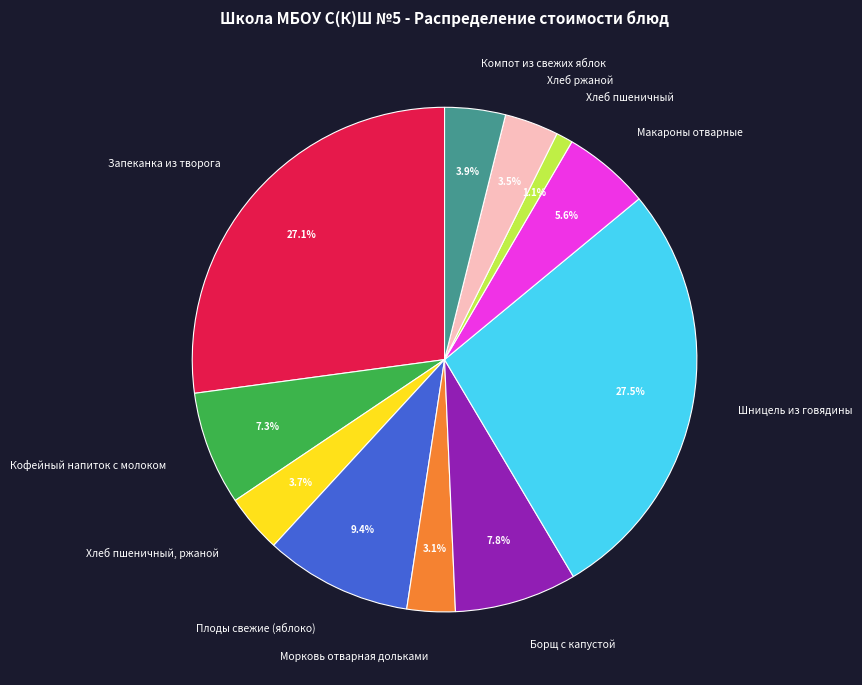

Is the sum of Кофейный напиток с молоком and Хлеб пшеничный greater than half?

No